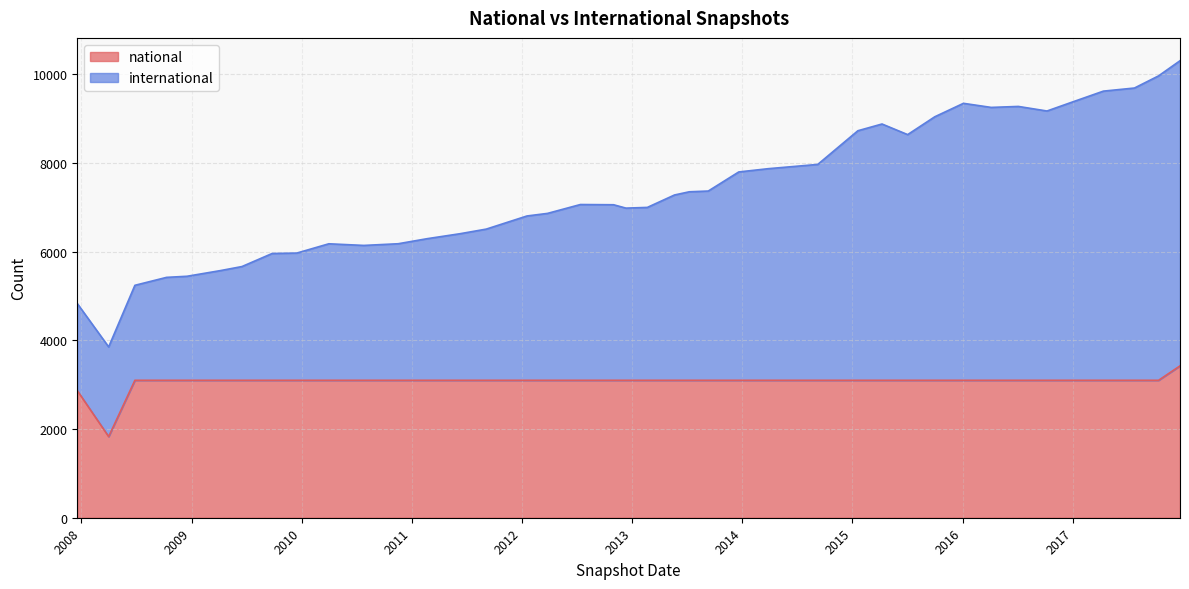

Where does the international series first go above 7060?

2013-05-21